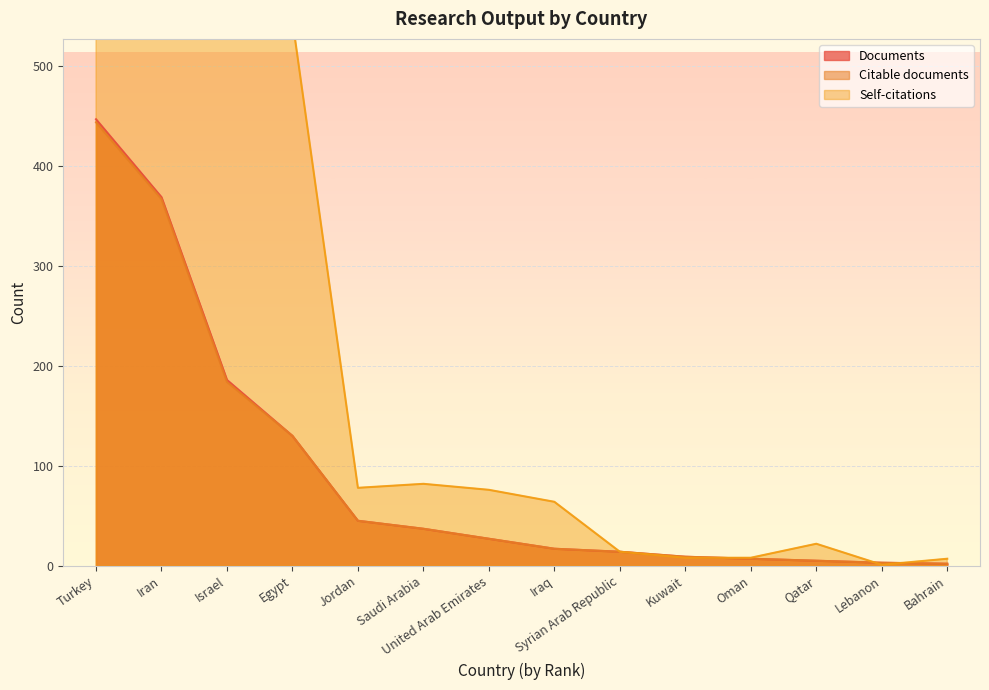

What are all the series names shown in the legend?

Documents, Citable documents, Self-citations